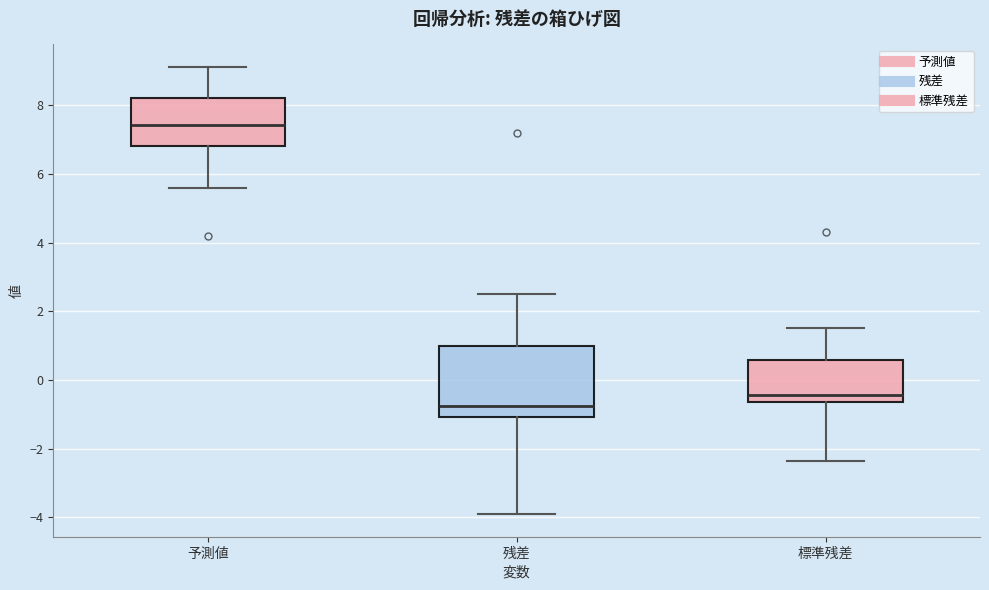

Which box's median line is the highest?

予測値